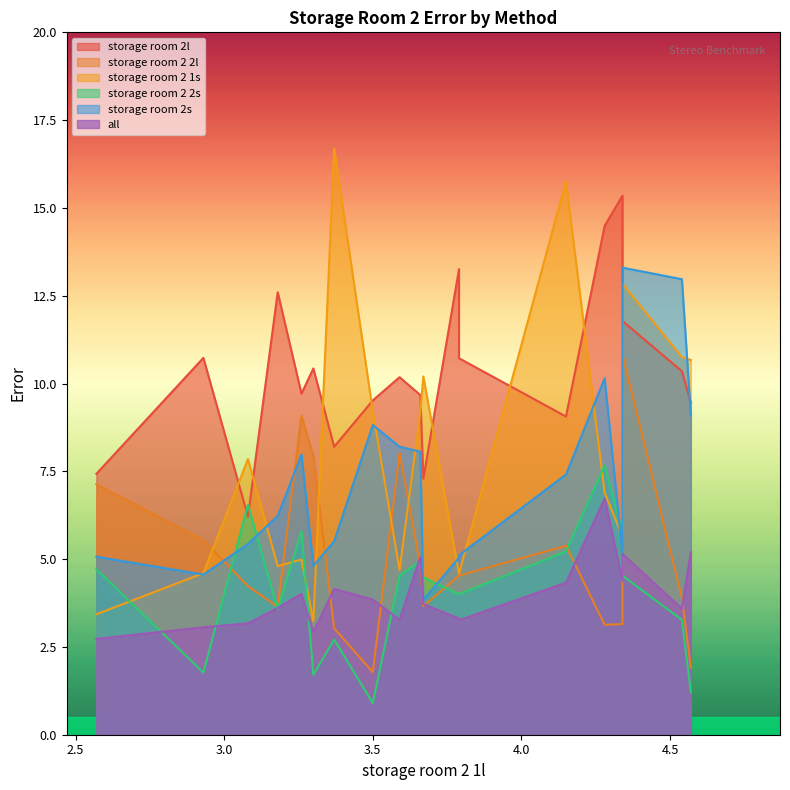

Which series has the largest total across all categories?

storage room 2l